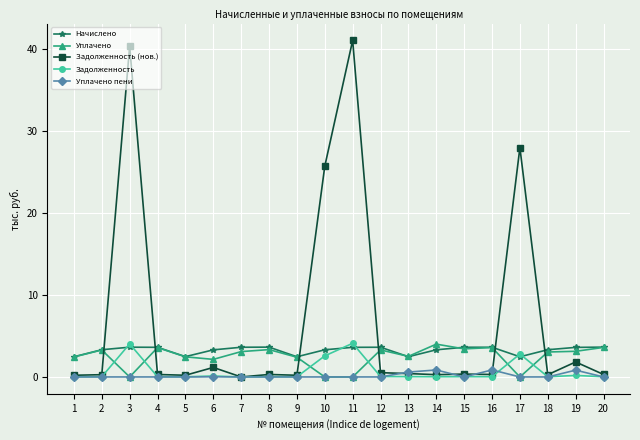

What is the maximum value for Начислено?

3.6